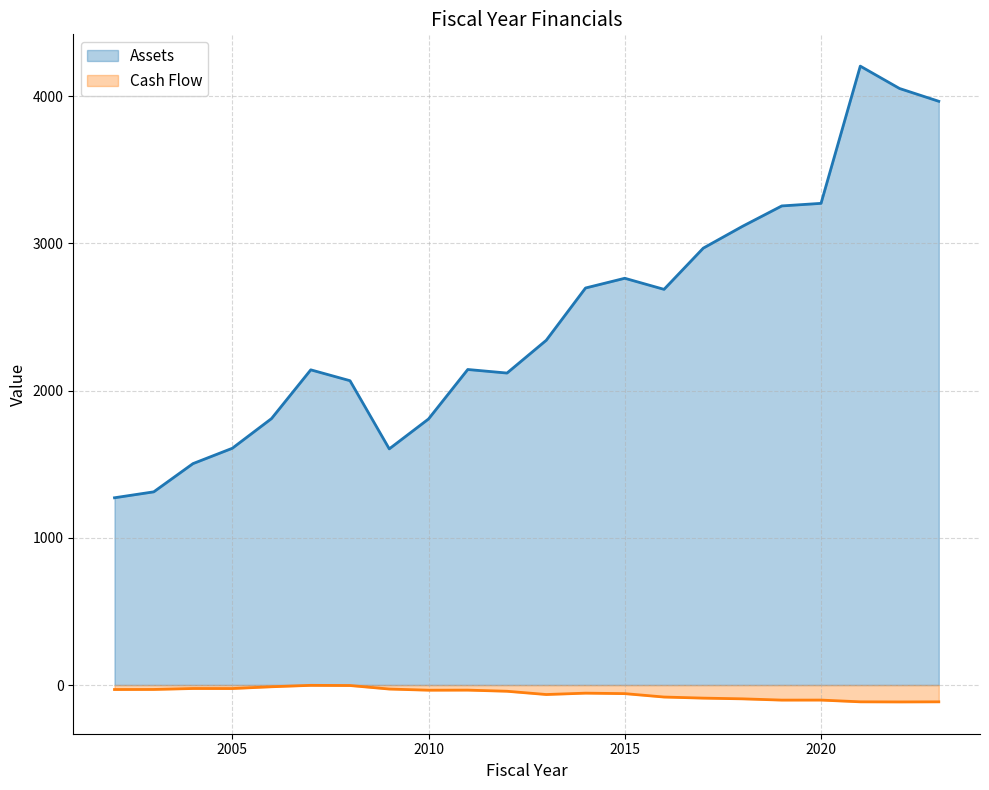

What value does the Cash Flow series have at 2020?

-102.3